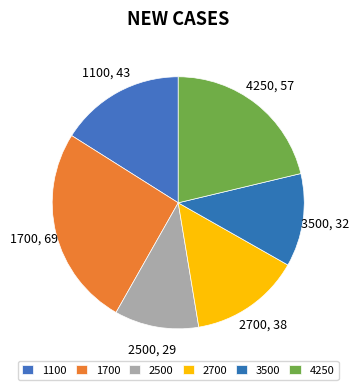

Count the number of slices in the pie.

6